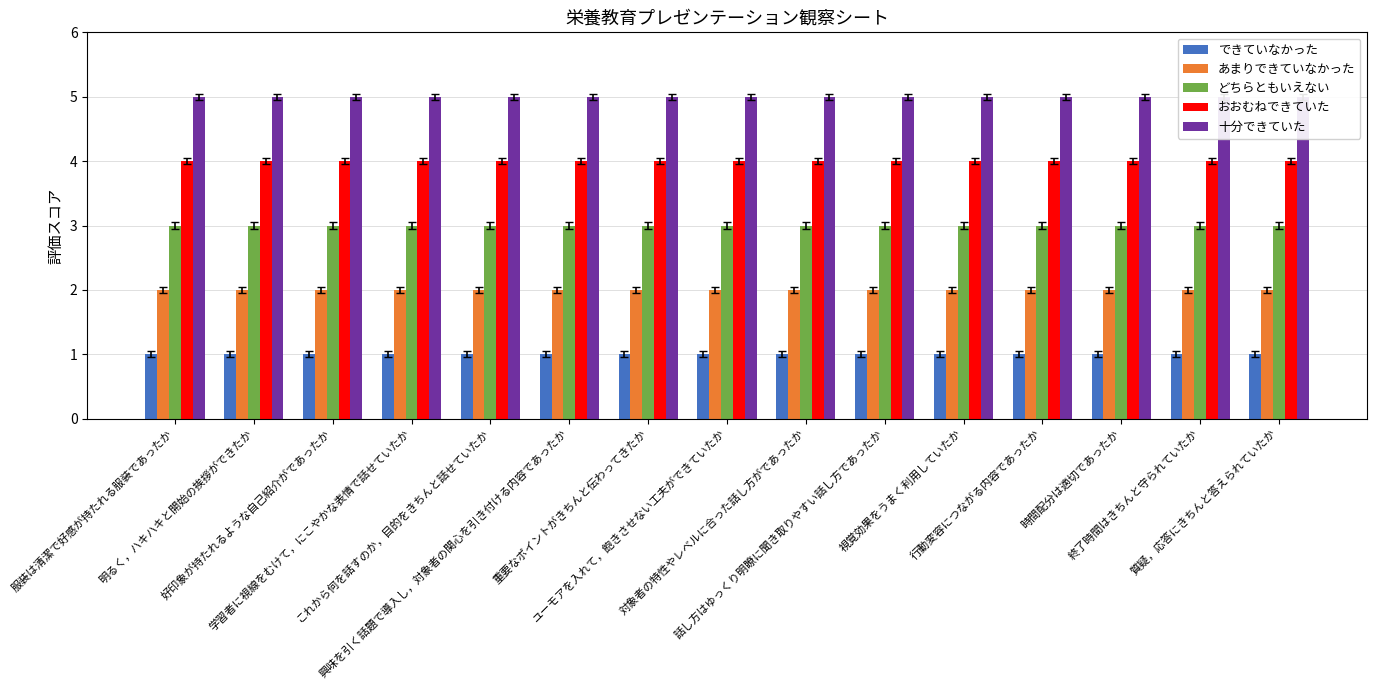

At which category is the sum across all series the highest?

服装は清潔で好感が持たれる服装であったか